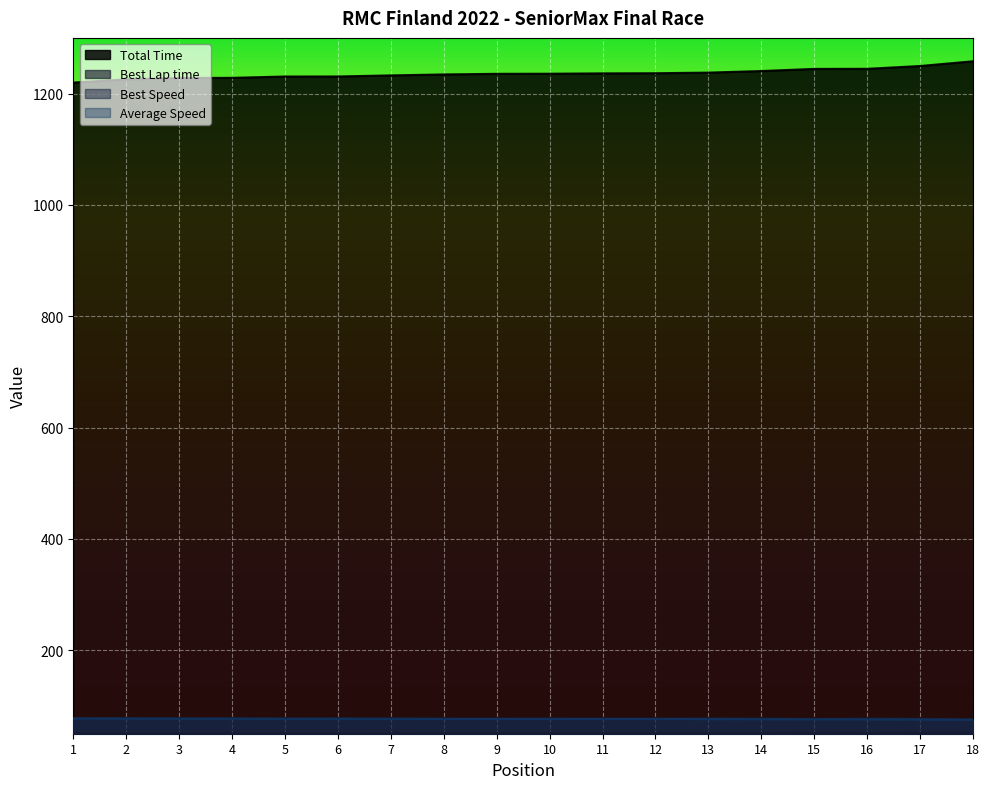

Which series has the largest total across all categories?

Total Time